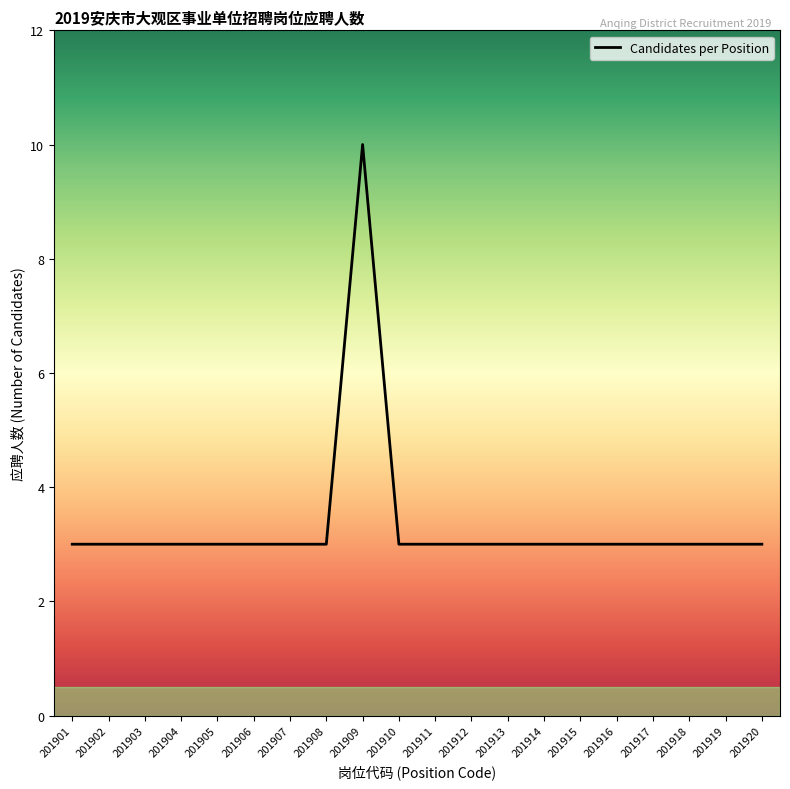

Is it true that the value at 201917 is 3?

True